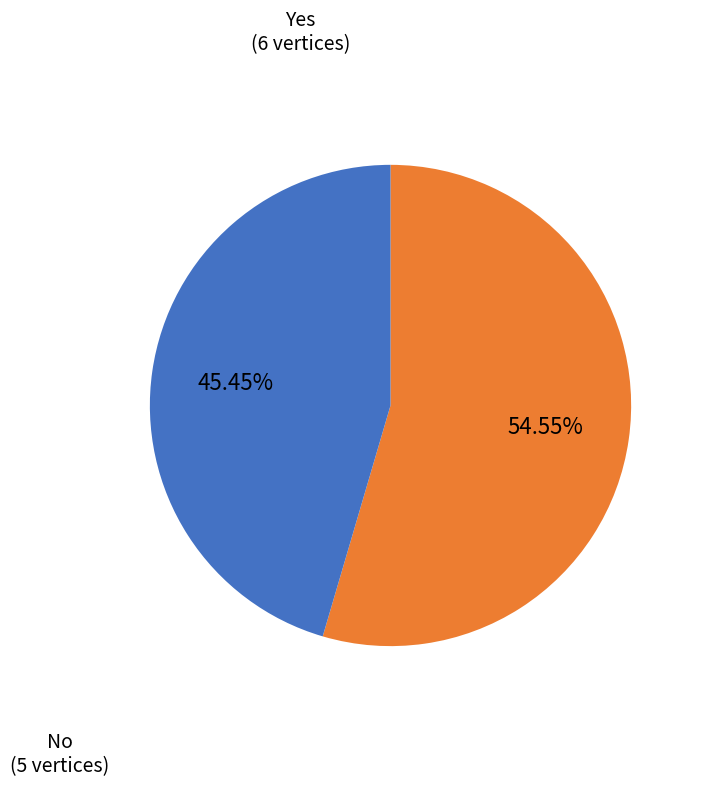

Is there any slice that represents more than half of the pie?

Yes